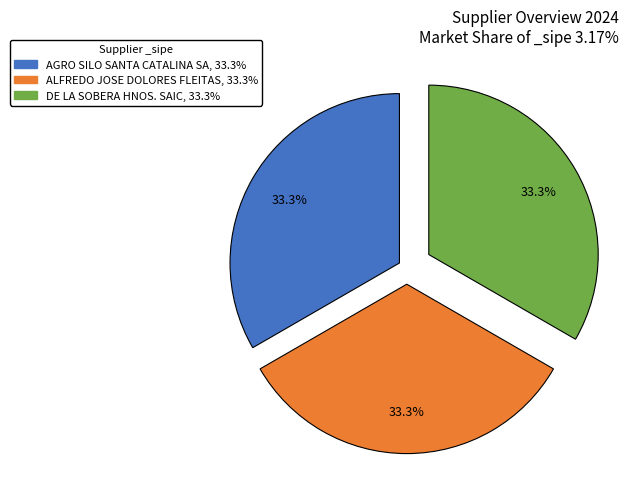

What is the ratio of the value at DE LA SOBERA HNOS. SAIC, 33.3% to the value at AGRO SILO SANTA CATALINA SA, 33.3%?

1.0